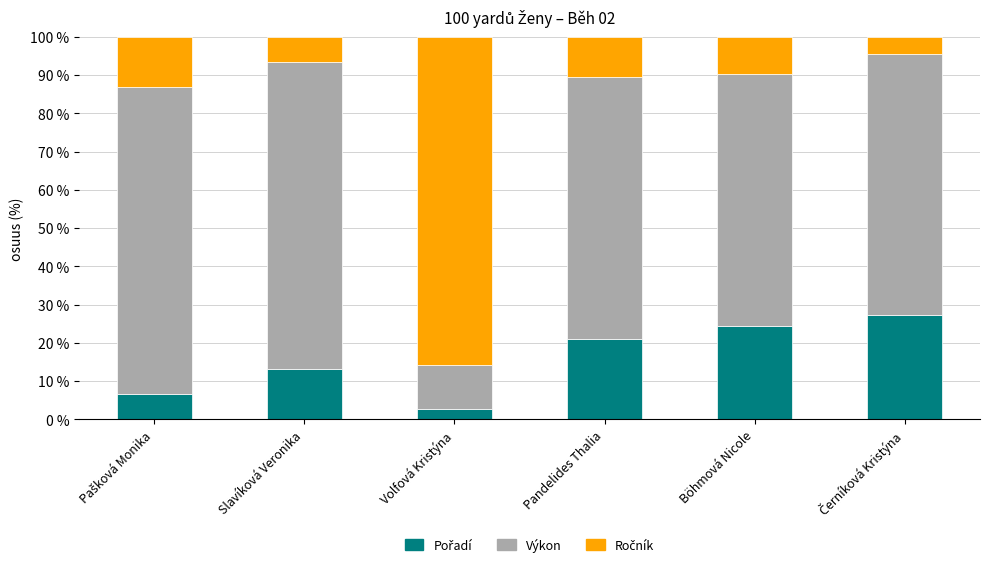

What is the total value across all series at Böhmová Nicole?

100.0